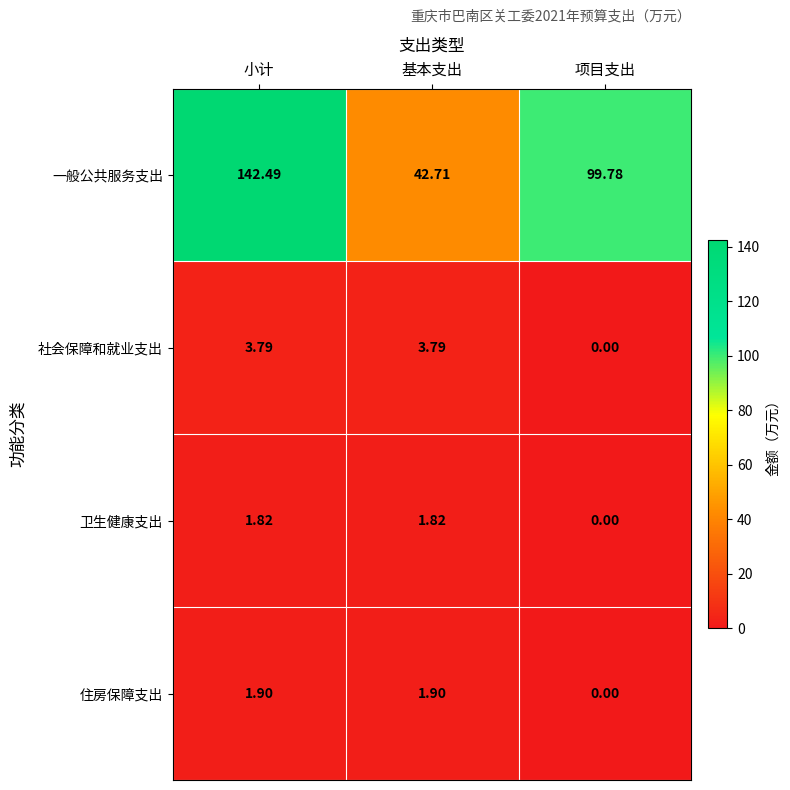

Between 小计 and 基本支出, which series saw the biggest shift?

一般公共服务支出